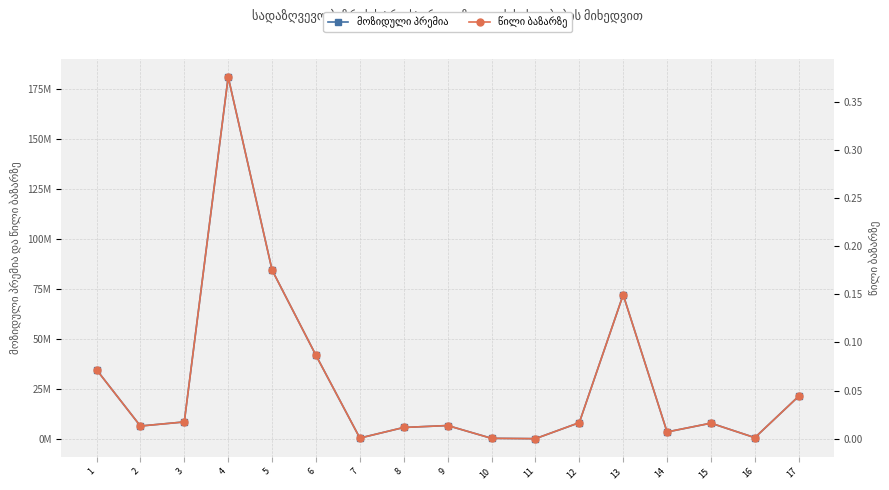

At which label does მოზიდული პრემია reach its peak?

4